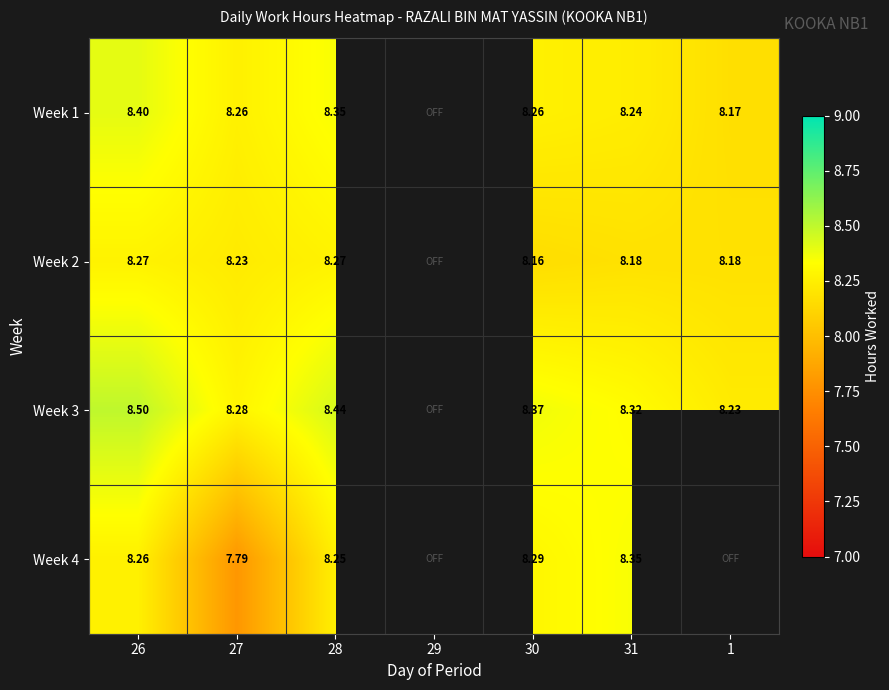

What is the spread (max minus min) of values at 1?

0.1